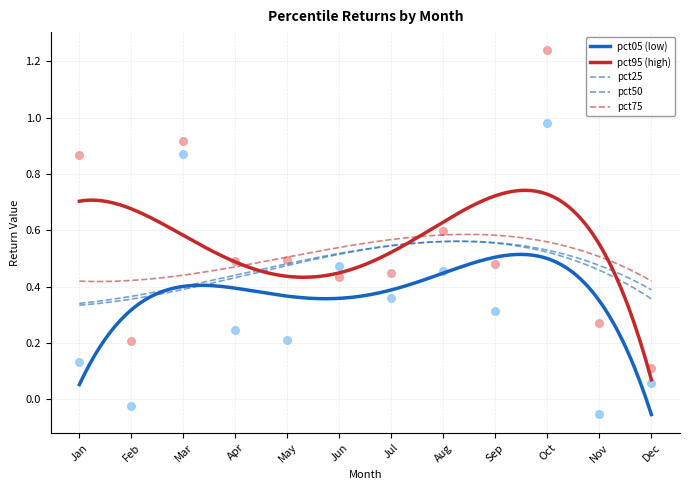

At which category is the sum across all series the highest?

Oct